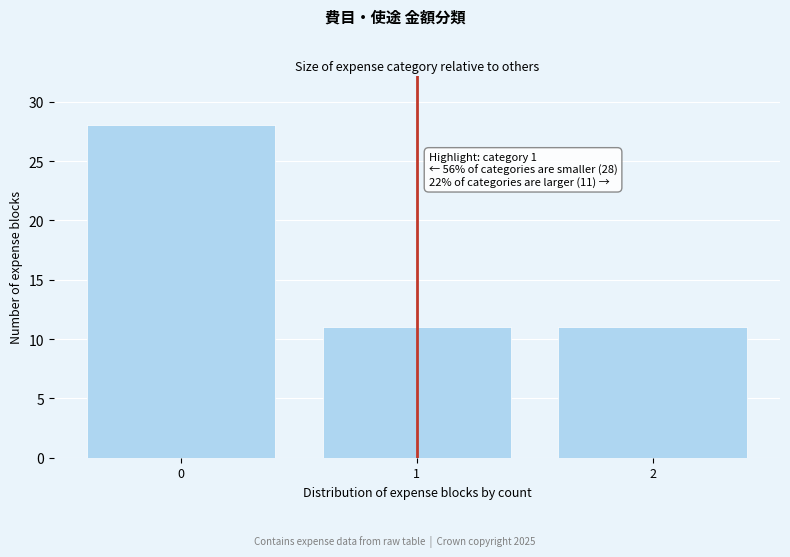

Reading left to right, what are all the values shown in this chart?

28	11	11